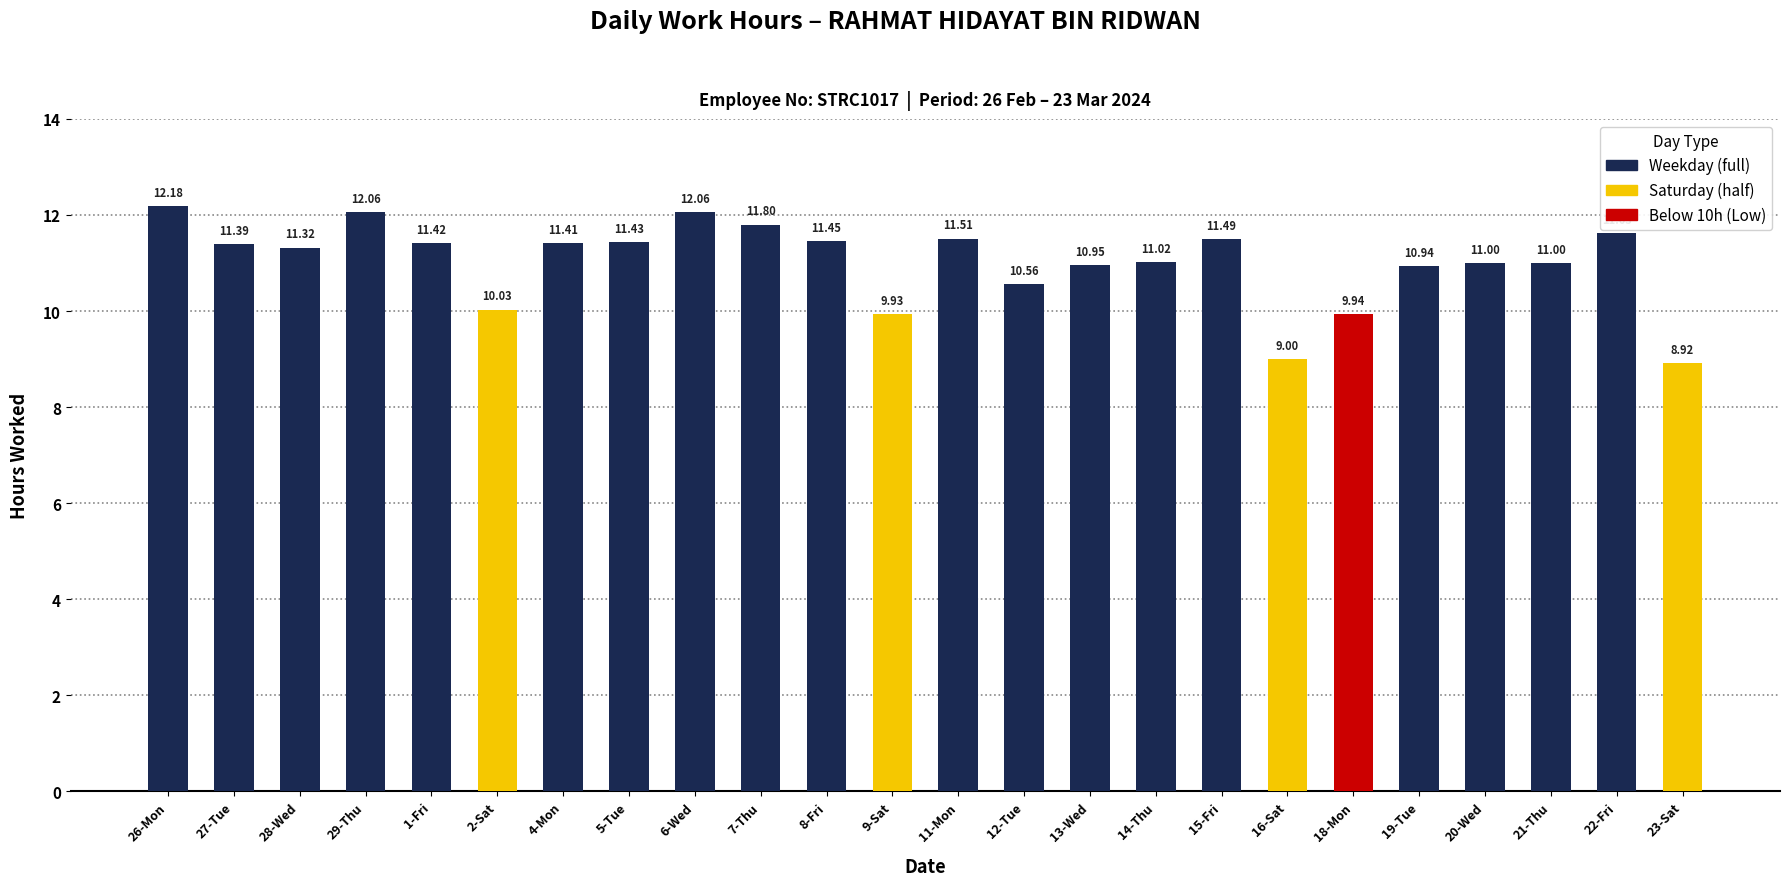

True or false: the data shows 15.5 at 16-Sat.

False